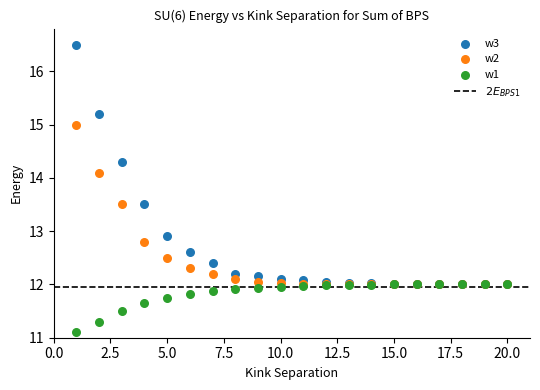

Which series reaches the maximum Y coordinate?

w3